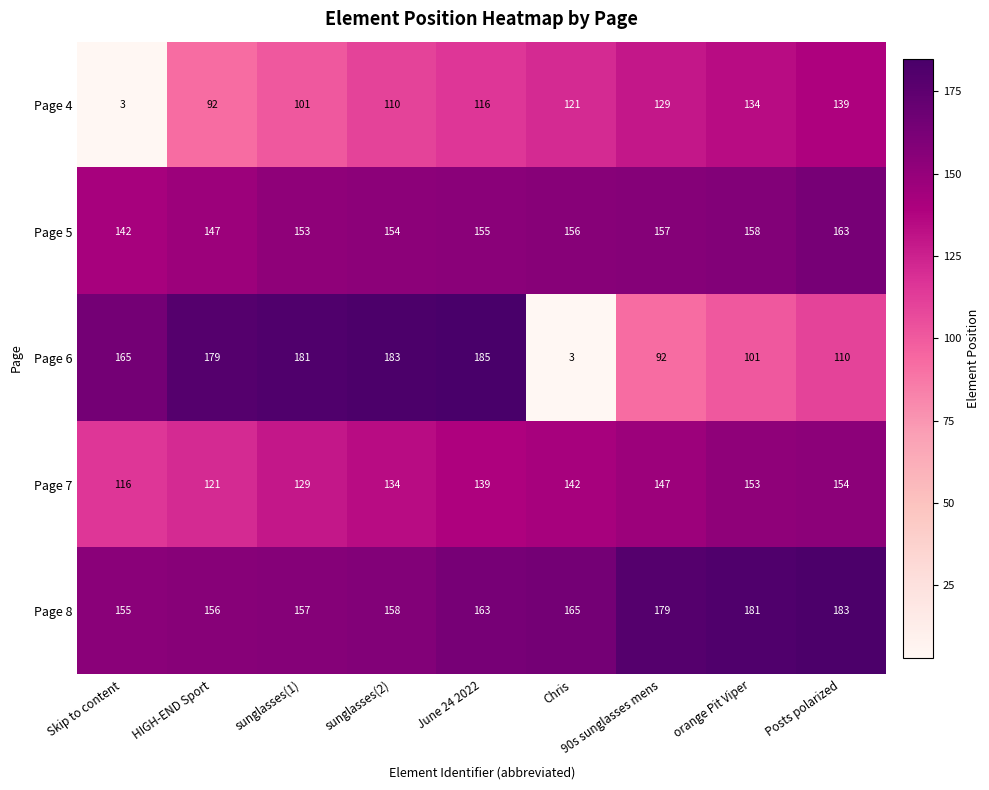

Is it true that Page 5 equals 41 at orange Pit Viper?

False